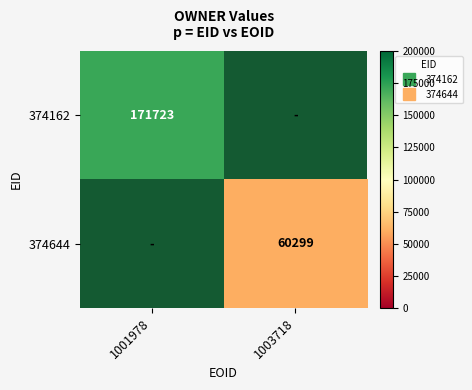

How many positive values does the 374162 series have?

1